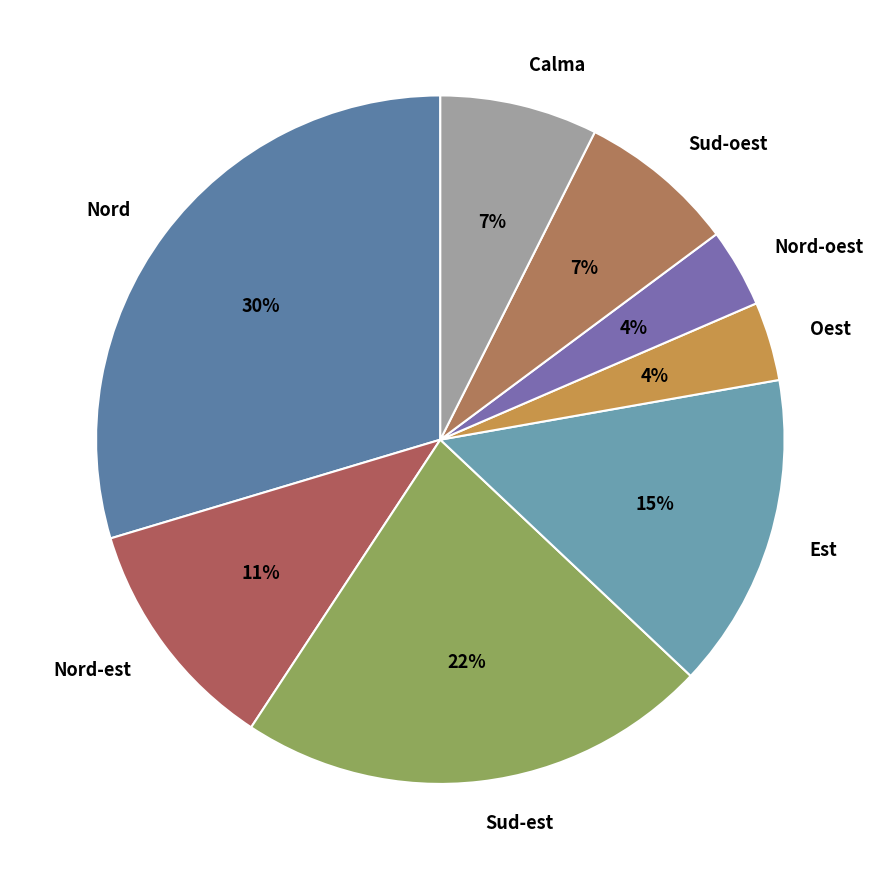

Which has a higher value, Sud-est or Est?

Sud-est